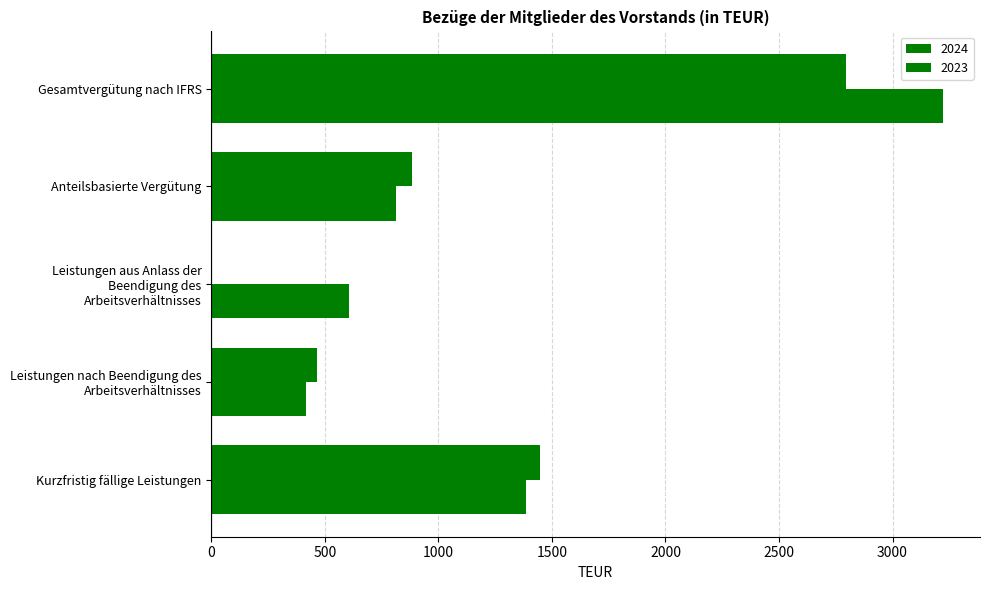

Rank the categories by 2024 value from highest to lowest.

Gesamtvergütung nach IFRS, Kurzfristig fällige Leistungen, Anteilsbasierte Vergütung, Leistungen nach Beendigung des Arbeitsverhältnisses, Leistungen aus Anlass der Beendigung des Arbeitsverhältnisses